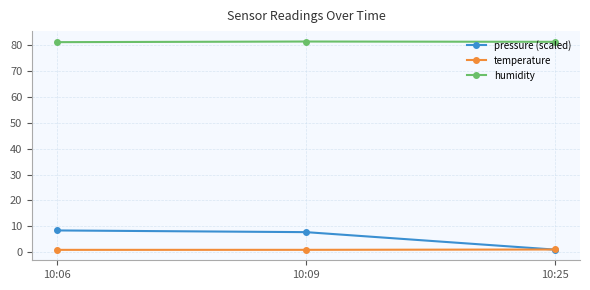

List the series in order of their peak value, highest first.

humidity, pressure (scaled), temperature